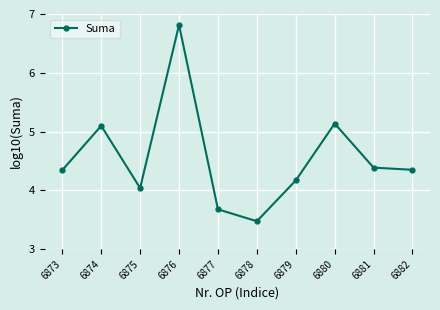

What is the difference between the second highest and minimum values?

1.7